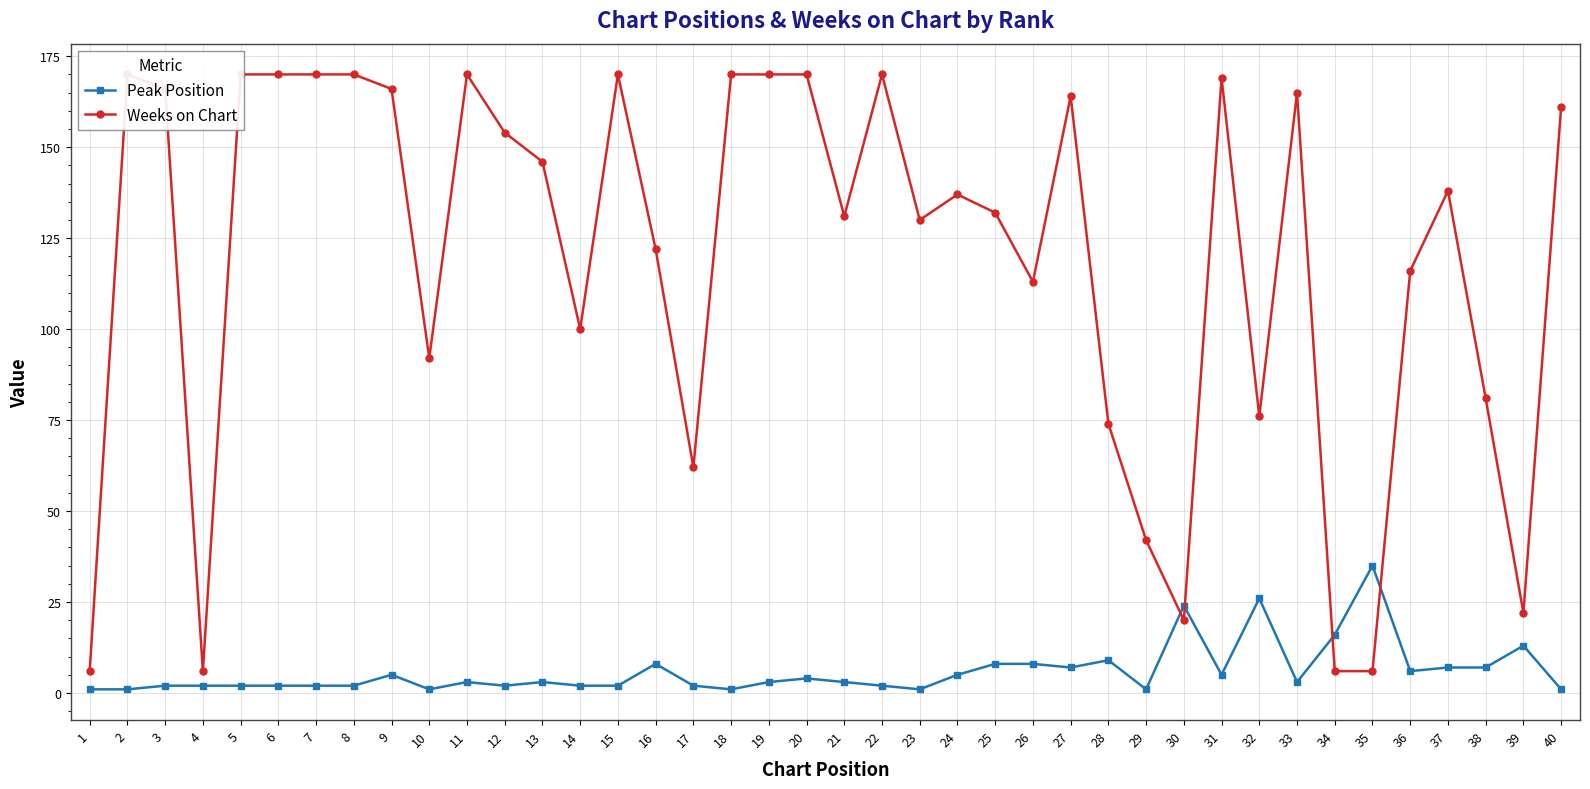

What are all the series names shown in the legend?

Peak Position, Weeks on Chart